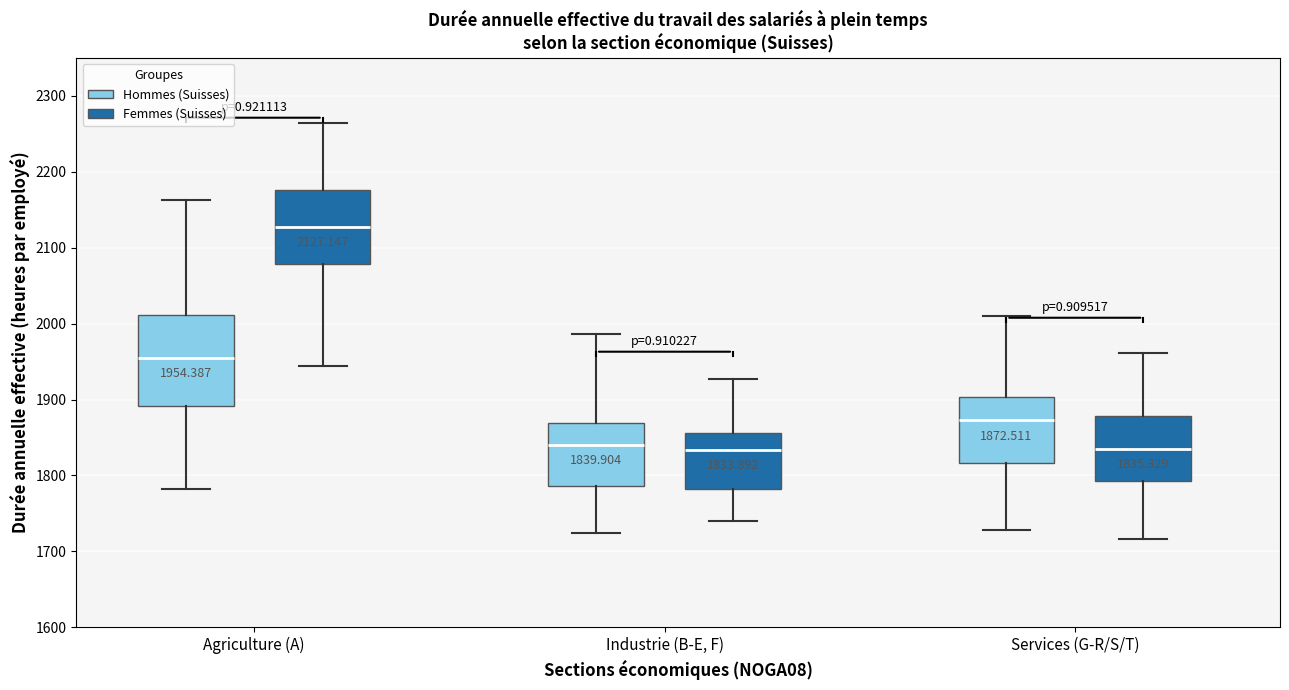

Comparing the boxes themselves (not the whiskers), which one is the tallest?

Agriculture (A) (Hommes (Suisses))